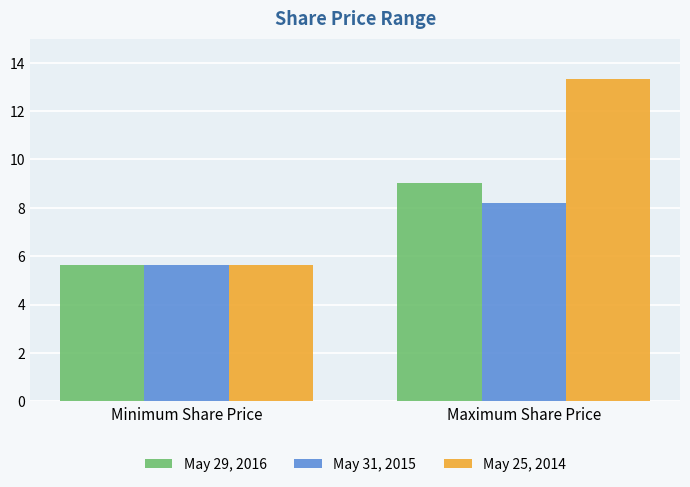

What is the label of the 2nd bar from the right?

Minimum Share Price